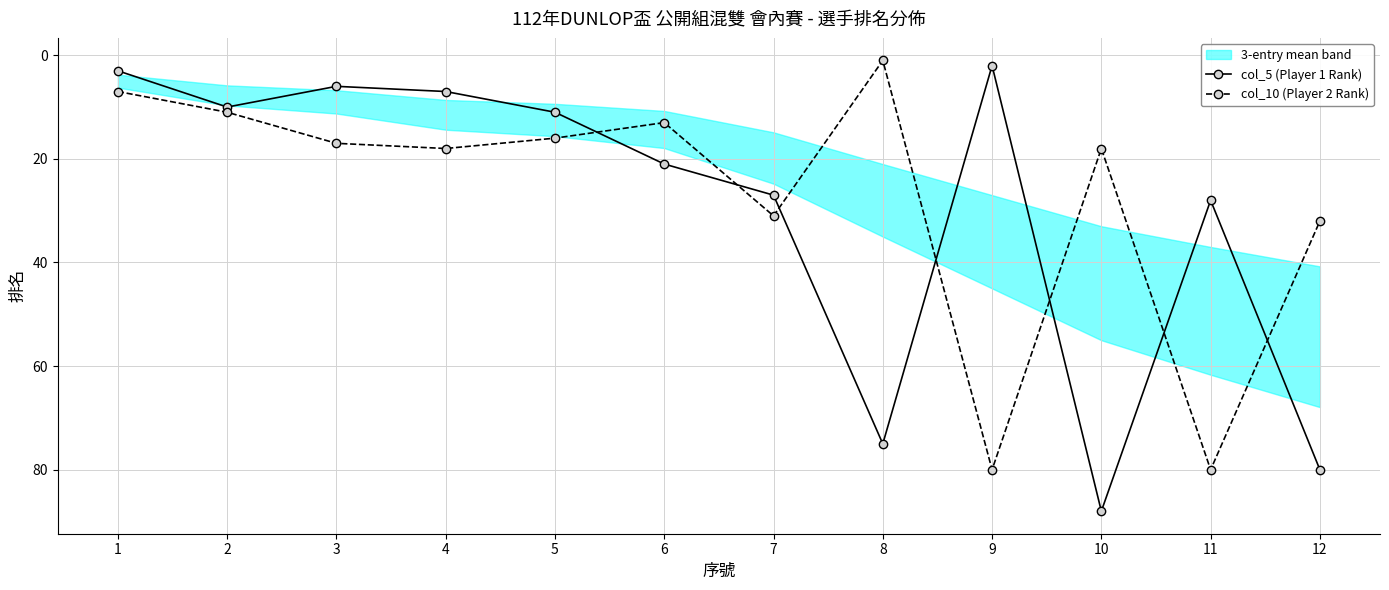

In col_10 (Player 2 Rank), how many points are lower than both neighbors (excluding endpoints)?

3